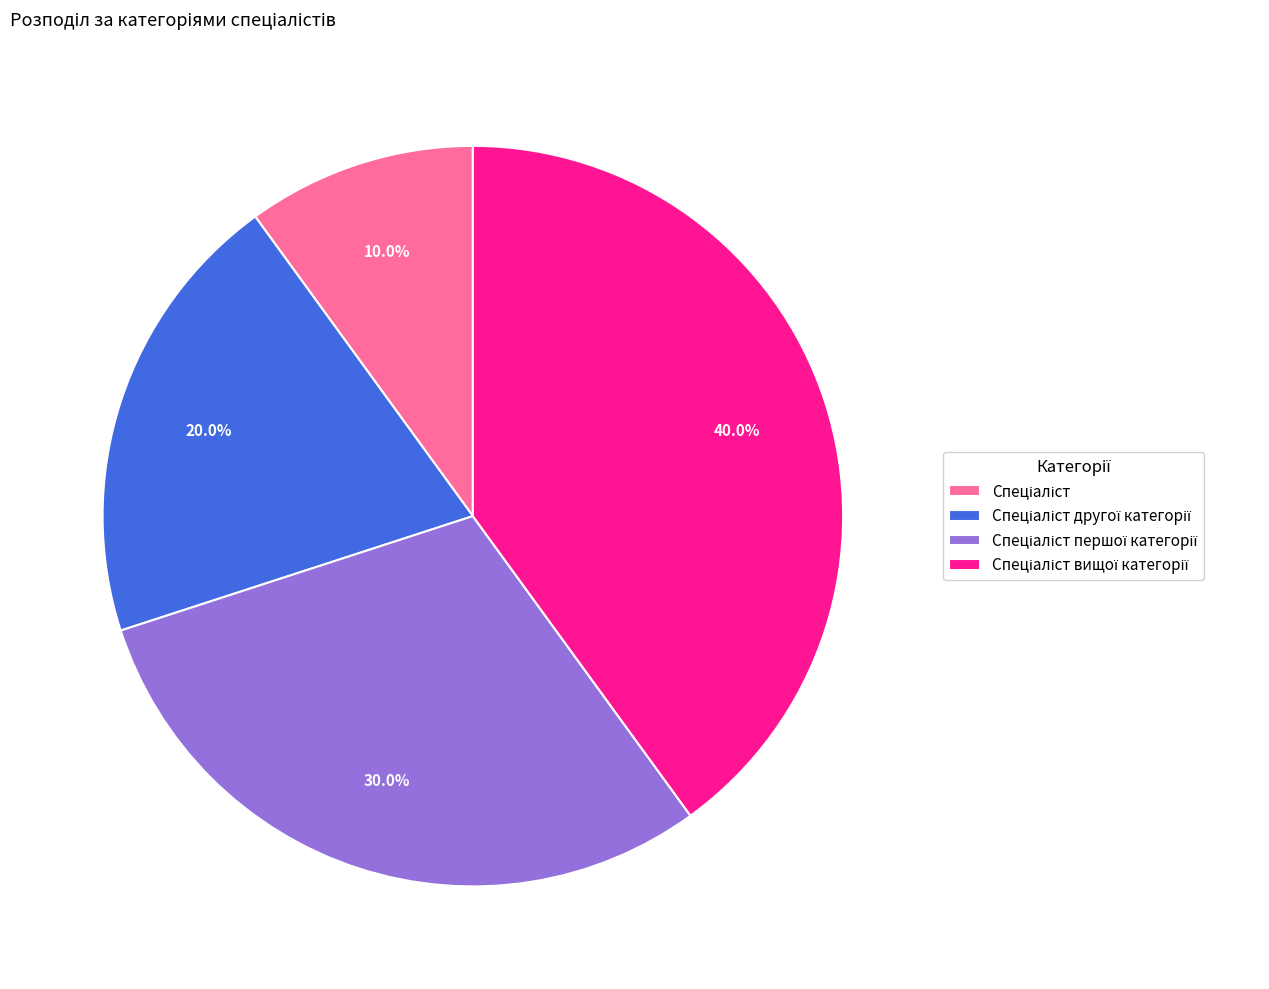

Is there a majority slice in this chart?

No